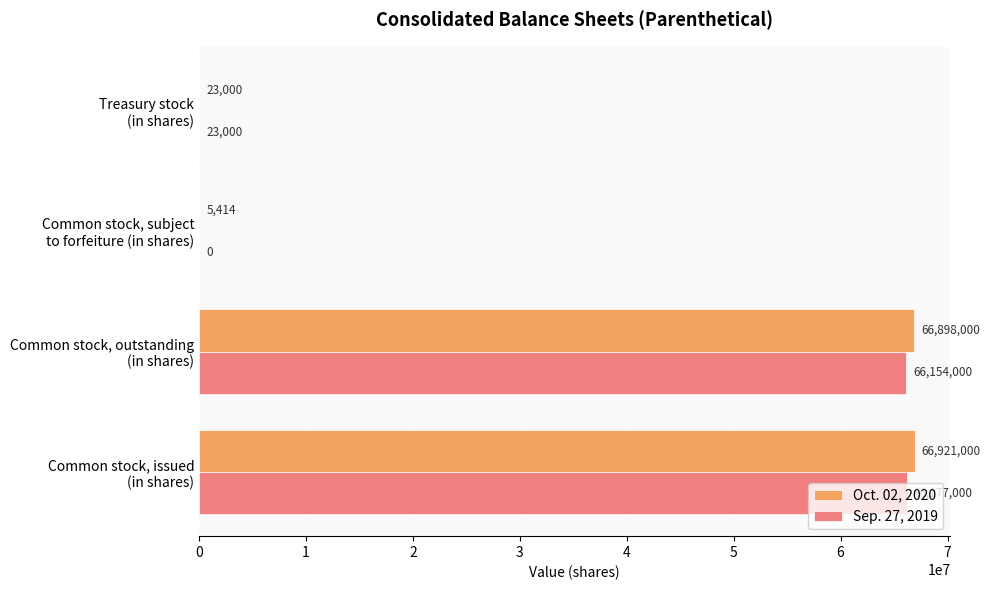

Which series has the largest total across all categories?

Oct. 02, 2020